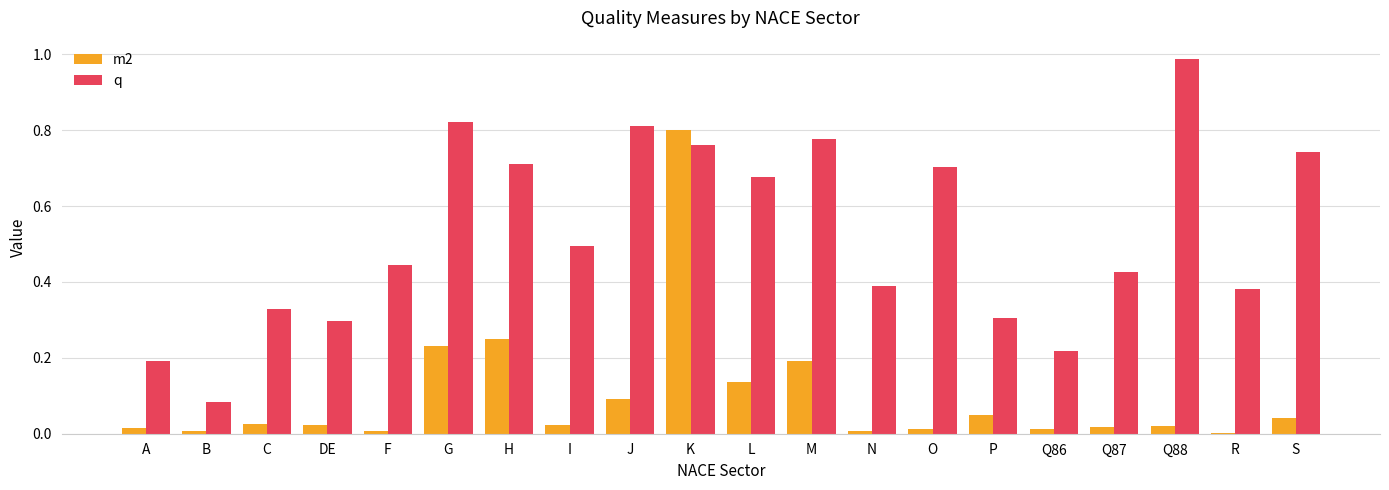

At which label does m2 reach its peak?

K